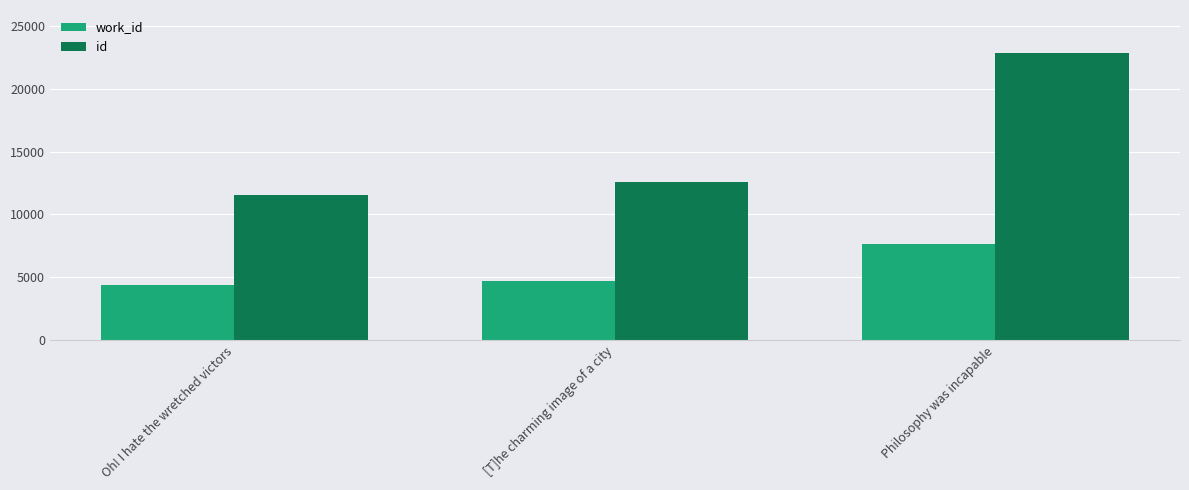

Is it true that id equals 19778 at Oh! I hate the wretched victors?

False